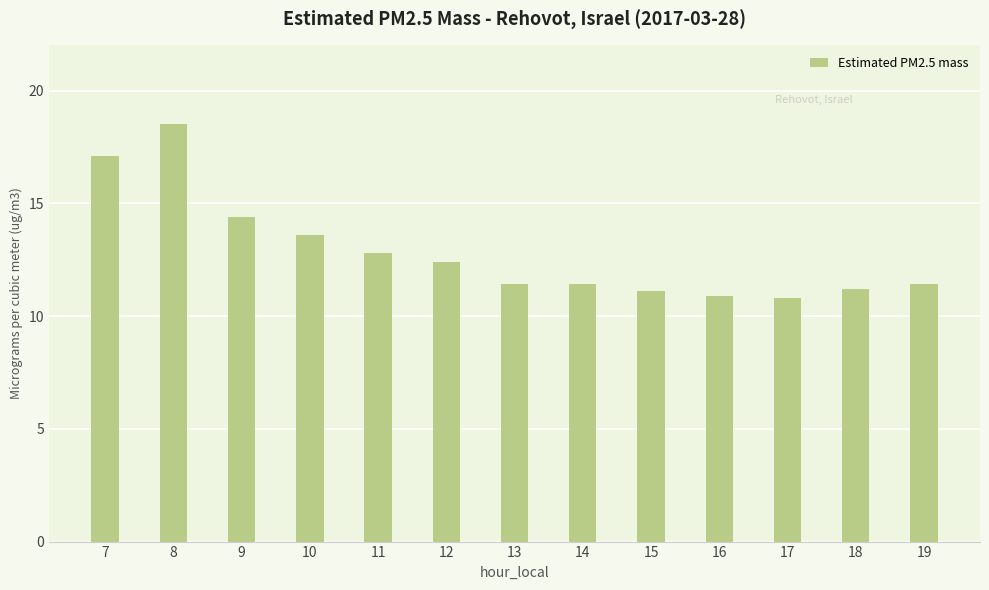

How many series are shown in this chart?

1